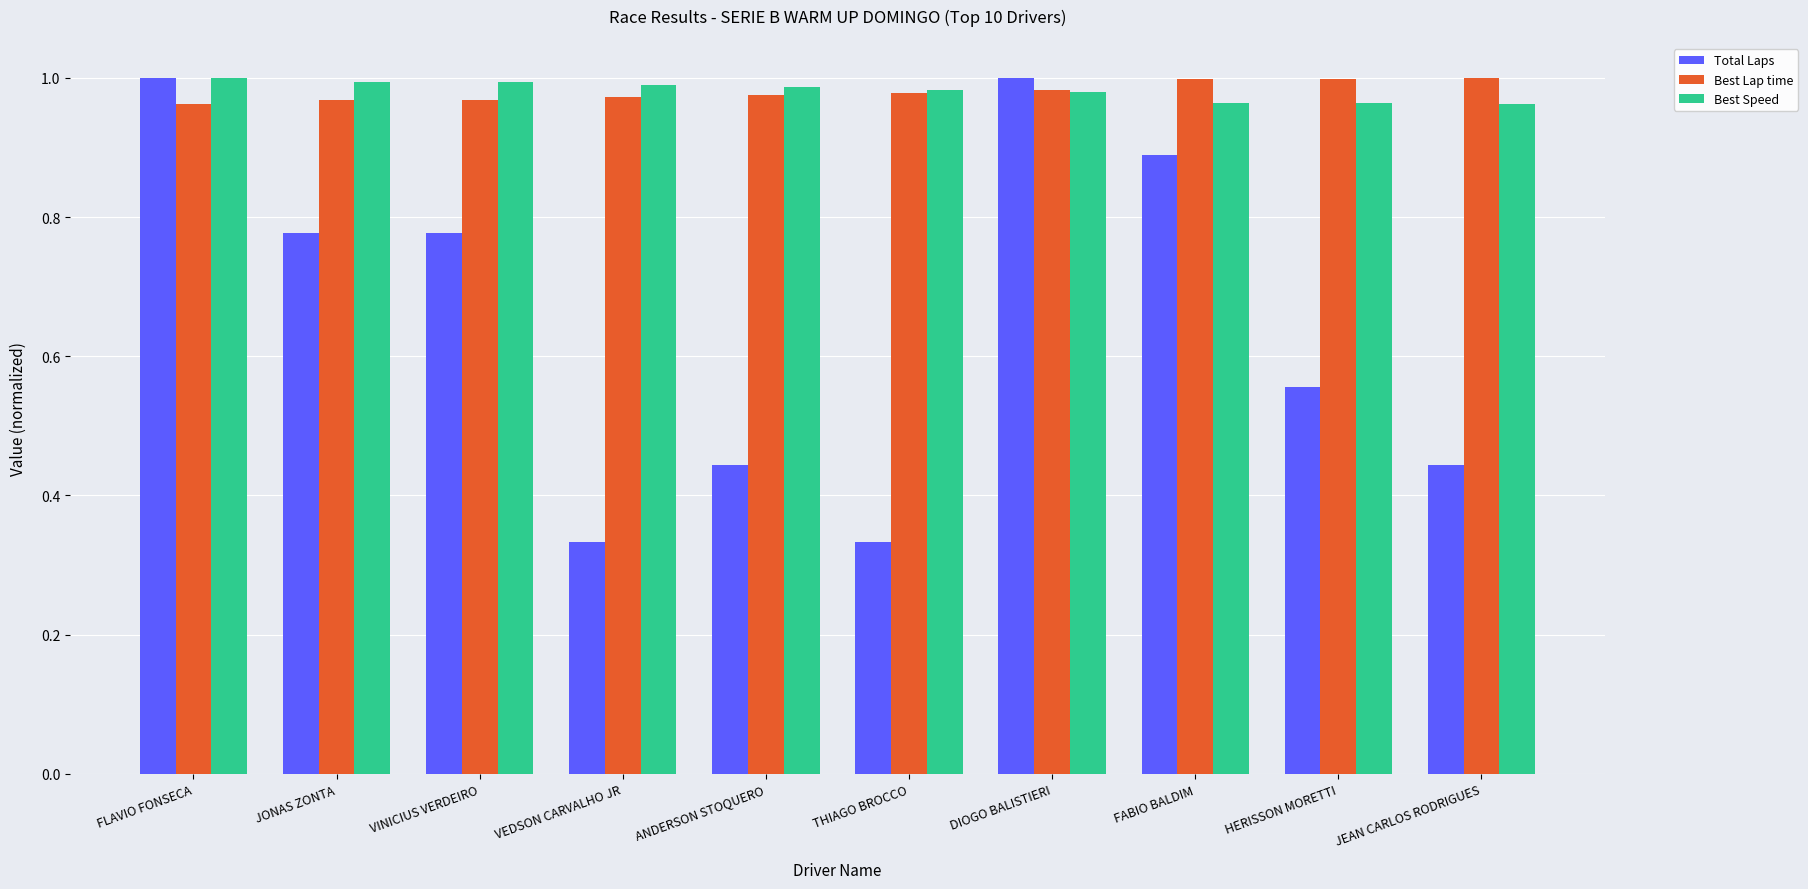

What is the label of the 6th bar from the left?

THIAGO BROCCO